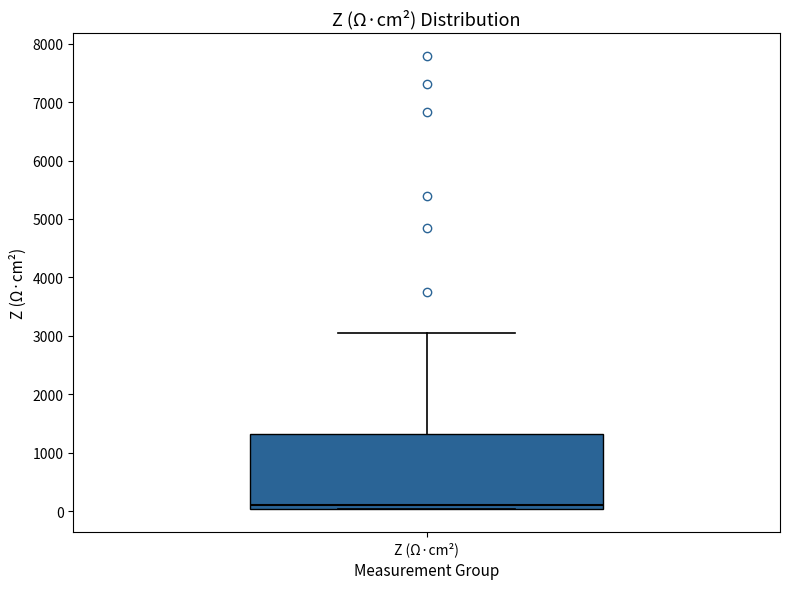

Where is the upper edge of the box for Z (Ω·cm²) on the y-axis? The values are not printed on the chart, so give them approximately, as read against the axis.

1300